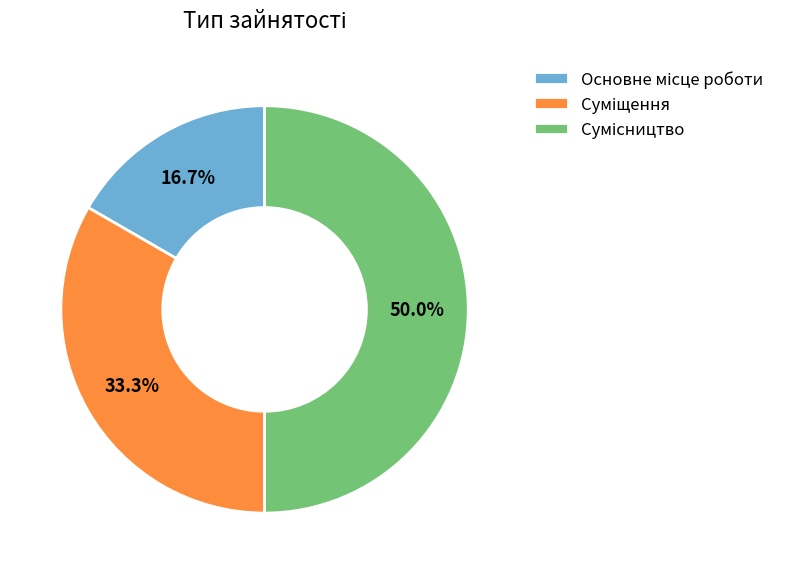

Is it true that Основне місце роботи is 17% of the pie?

True